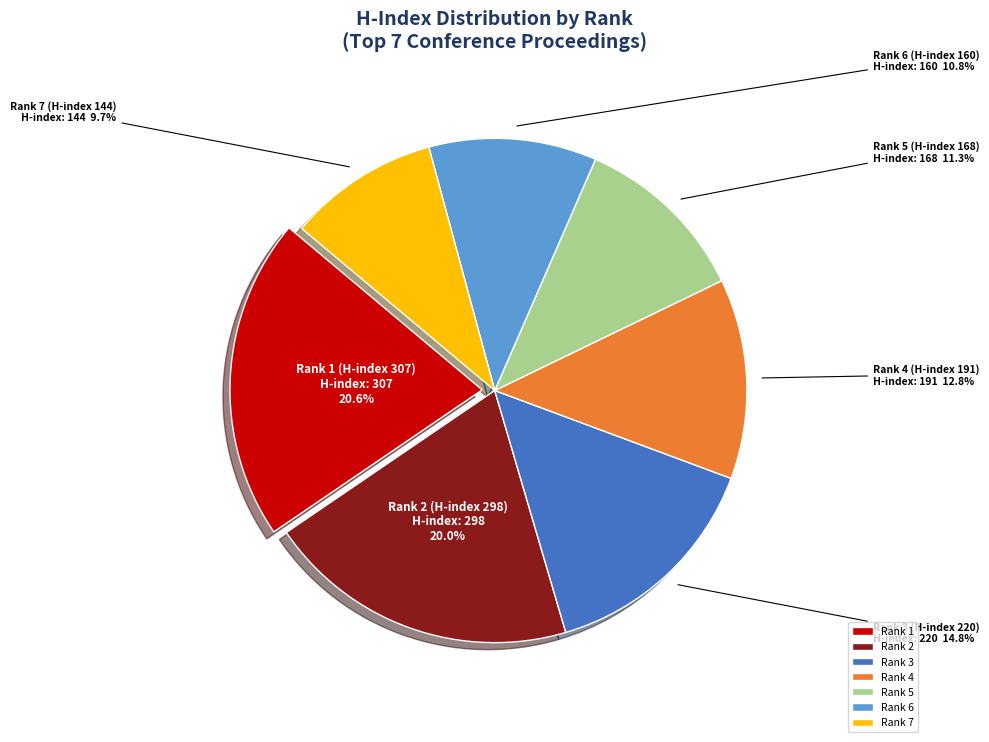

Which category has the smallest portion of the pie?

Rank 7